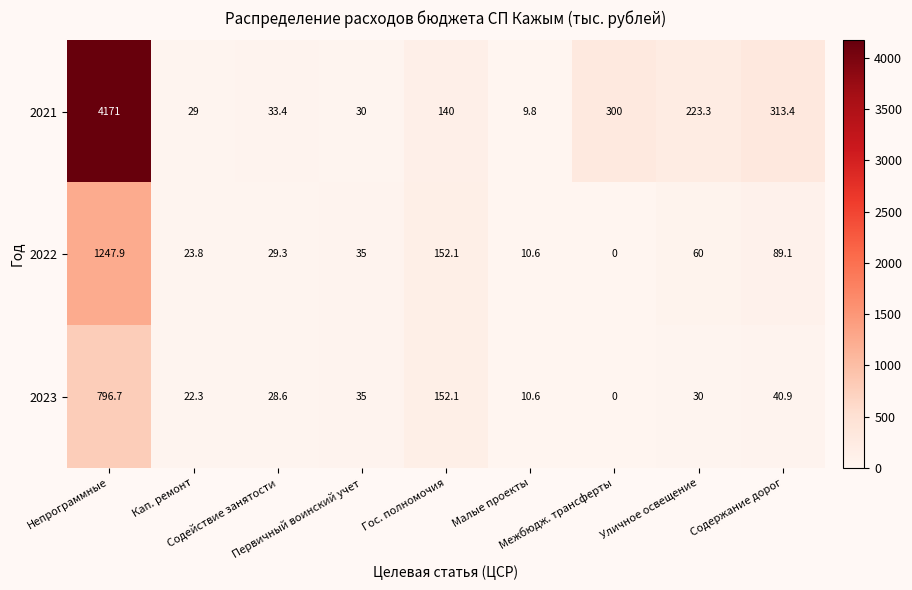

How many distinct data groups are displayed?

3